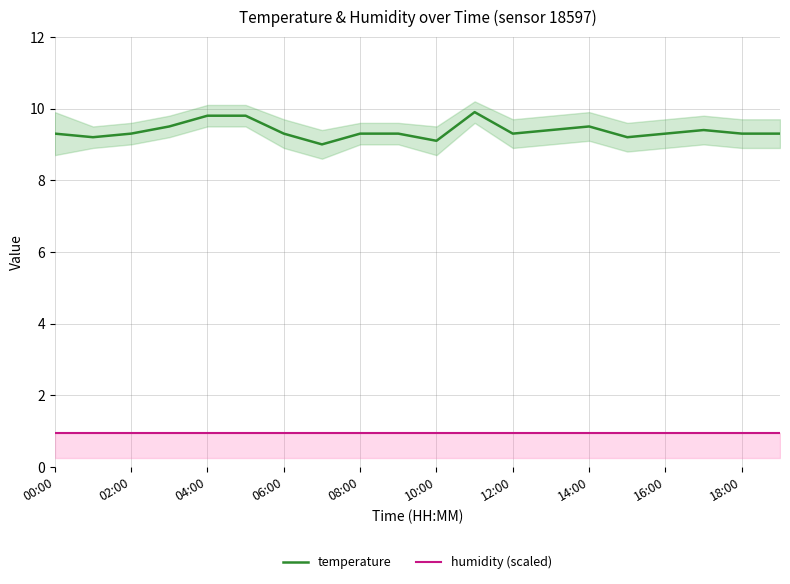

What are all the series names shown in the legend?

temperature, humidity (scaled)